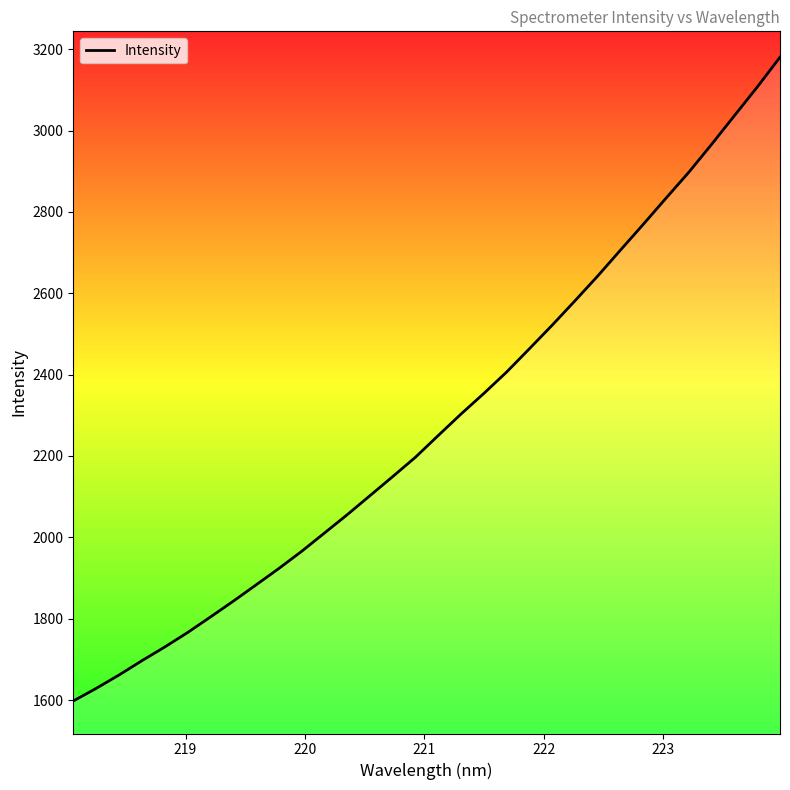

What is the smallest value displayed?

1597.5